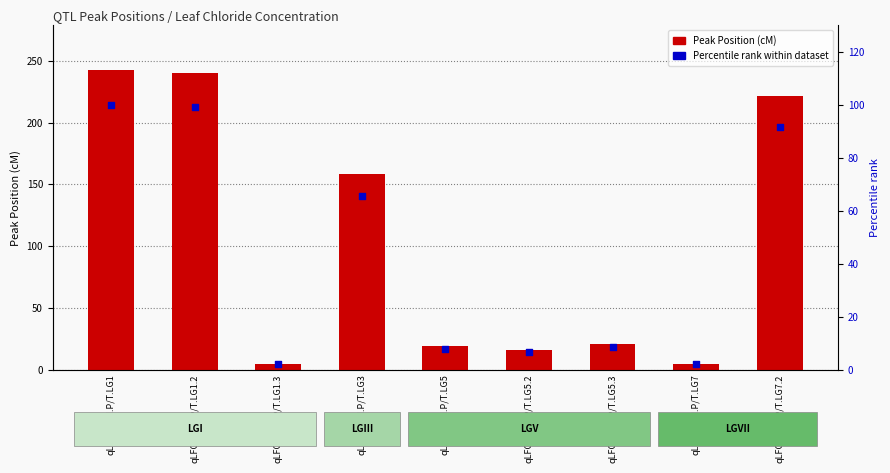

What is the total value across all series at qLFCLCON.P/T.LG7?

6.8